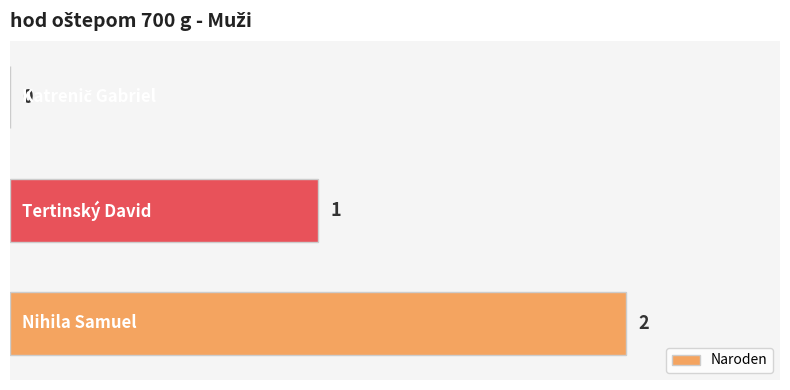

What is the sum of all values?

3